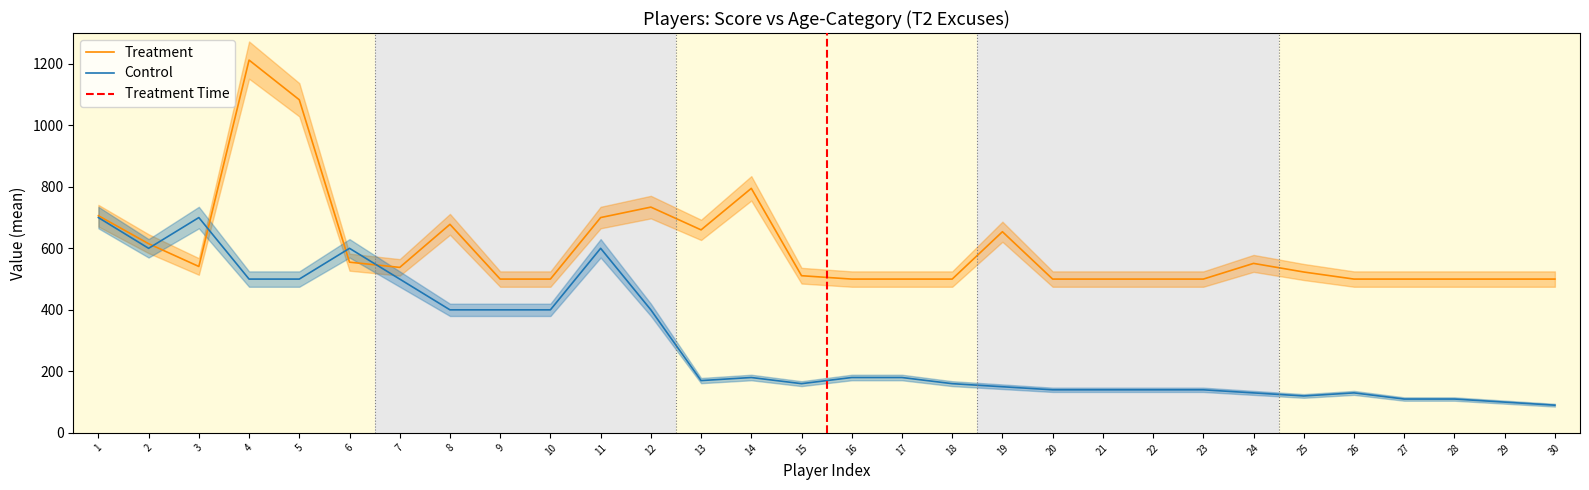

Reading left to right, transcribe all the data shown in this chart.

Treatment: 706	615	541	1212	1083	555	538	678	500	500	700	734	660	795	511	500	500	500	654	500	500	500	500	551	523	500	500	500	500	500
Control: 700	600	700	500	500	600	500	400	400	400	600	400	170	180	160	180	180	160	150	140	140	140	140	130	120	130	110	110	100	90